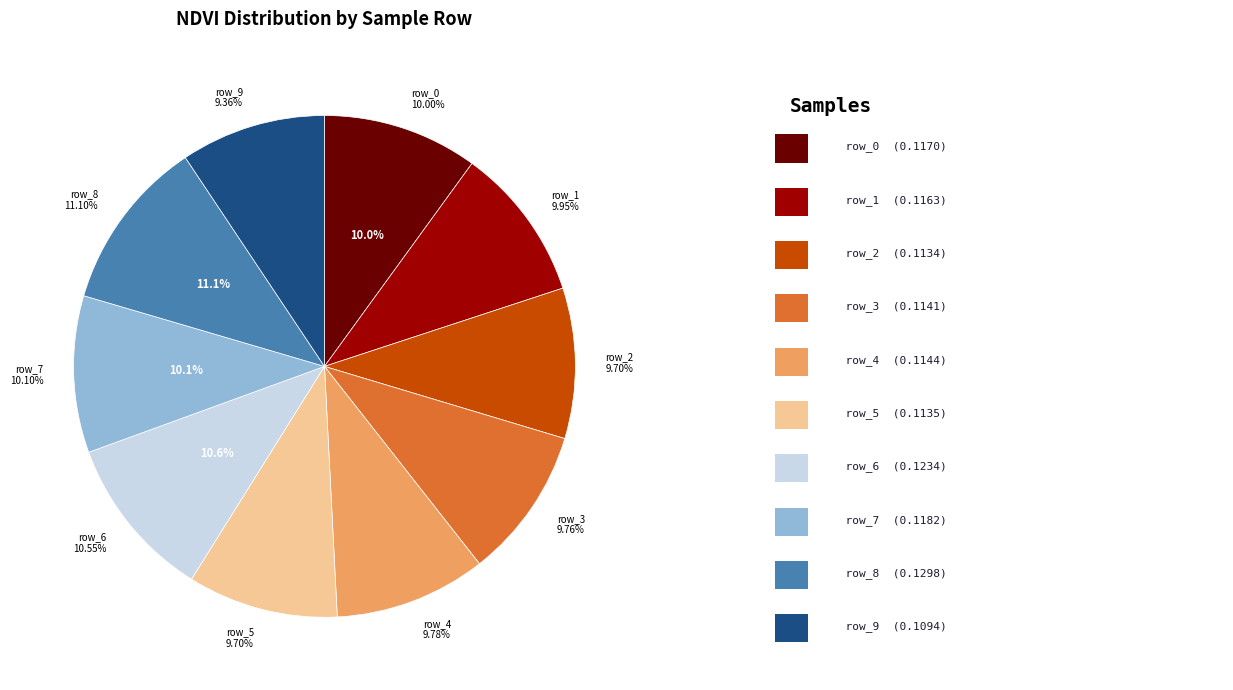

Count the number of slices in the pie.

10